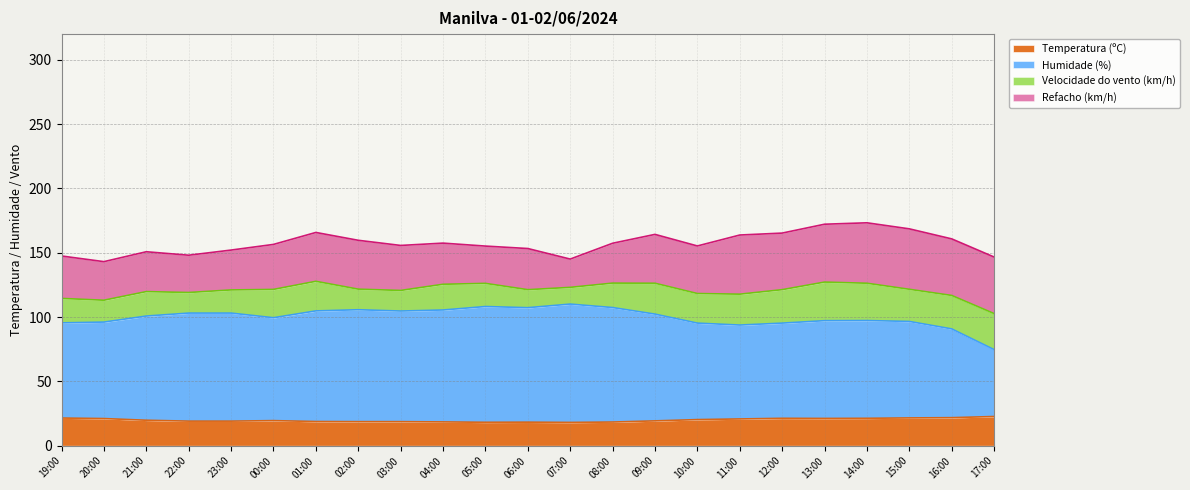

What is the total value across all series at 22:00?

148.1